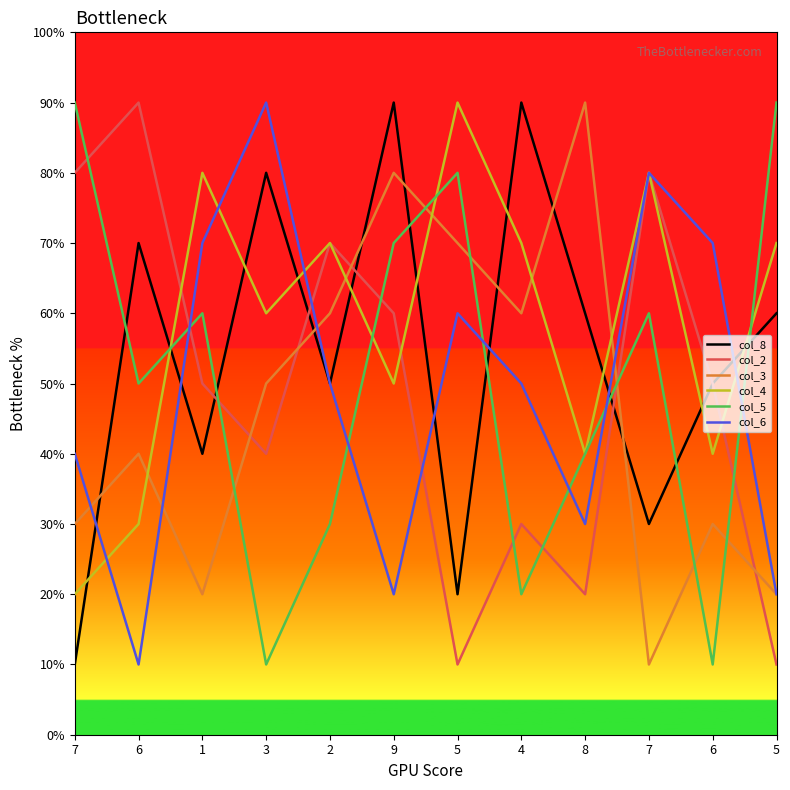

At which category is the sum across all series the highest?

9